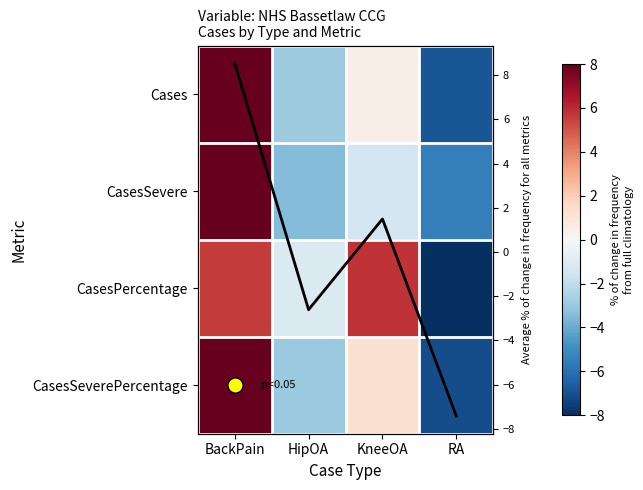

What is the sum of the CasesSevere values at RA and KneeOA?

-7.0